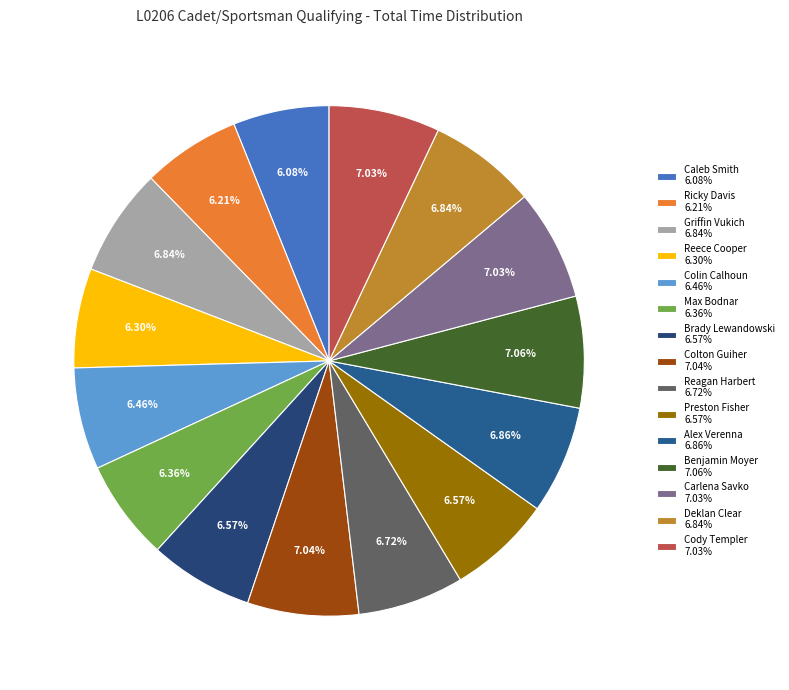

Does any single category account for the majority?

No